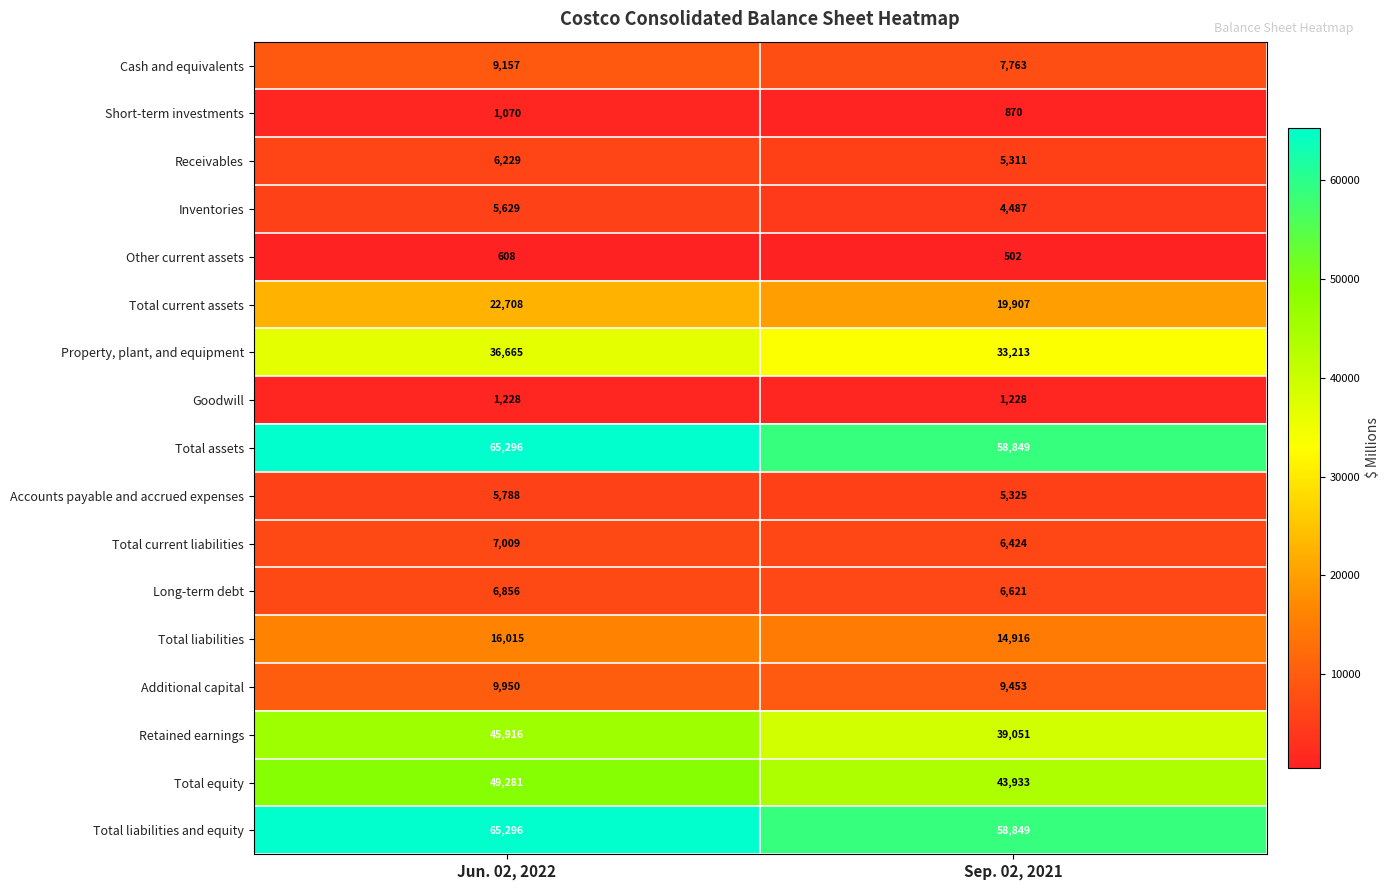

Which series changed the most between Jun. 02, 2022 and Sep. 02, 2021?

Retained earnings